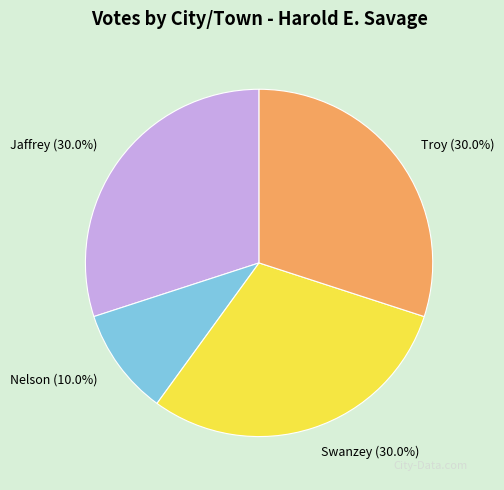

The Troy slice represents 30% of the pie. True or false?

True